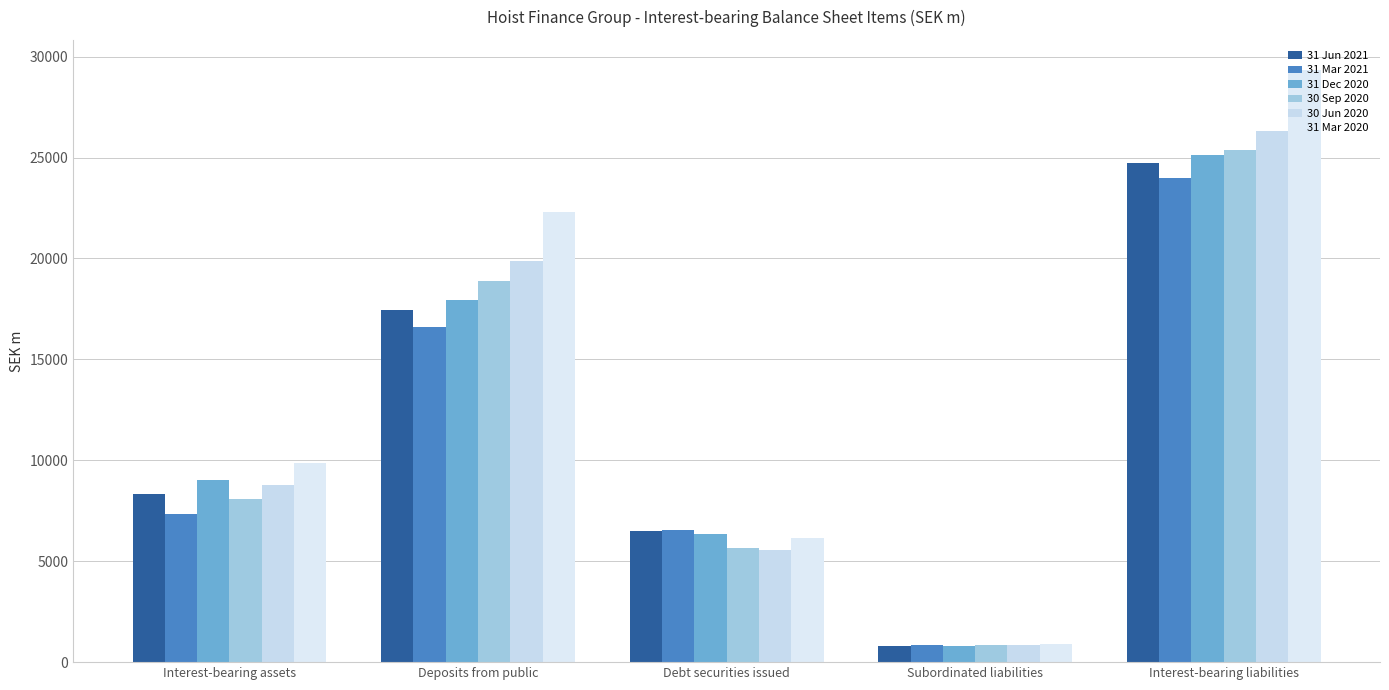

How many data points in 30 Jun 2020 are less than 8780?

2